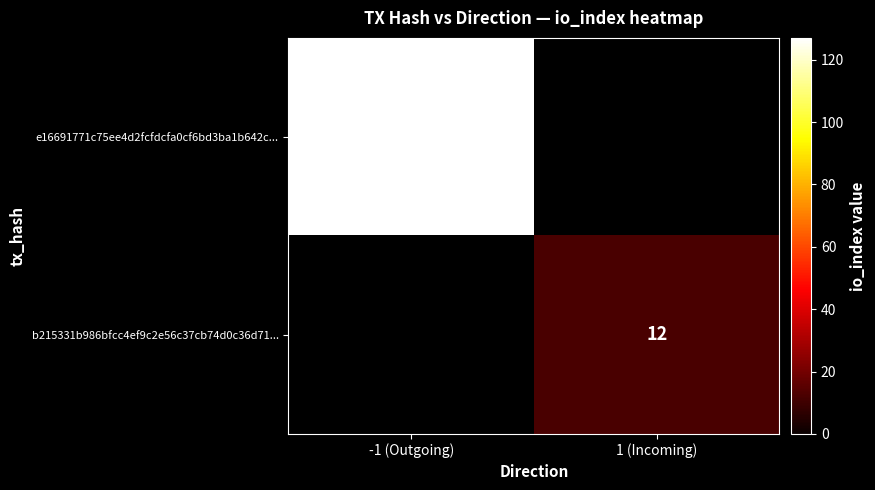

Is it true that b215331b986bfcc4ef9c2e56c37cb74d0c36d71... equals 6 at 1 (Incoming)?

False